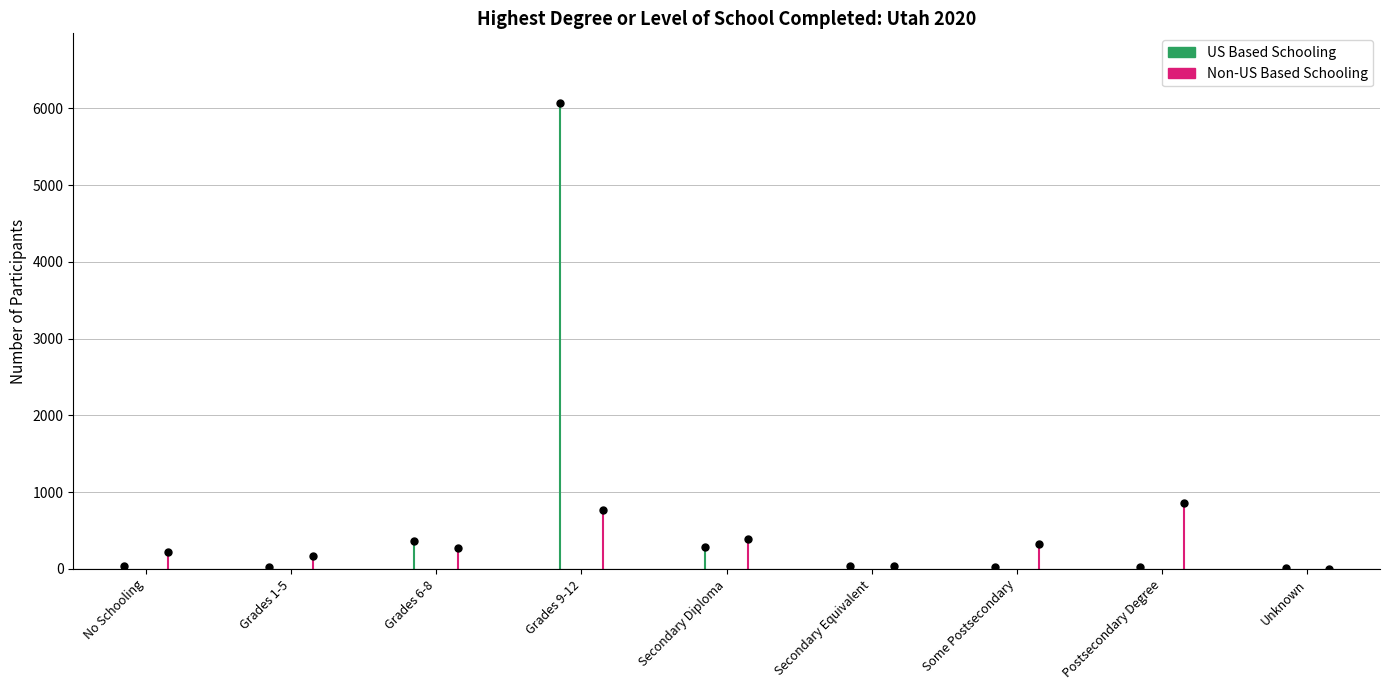

Read the US Based Schooling value at Secondary Diploma.

283